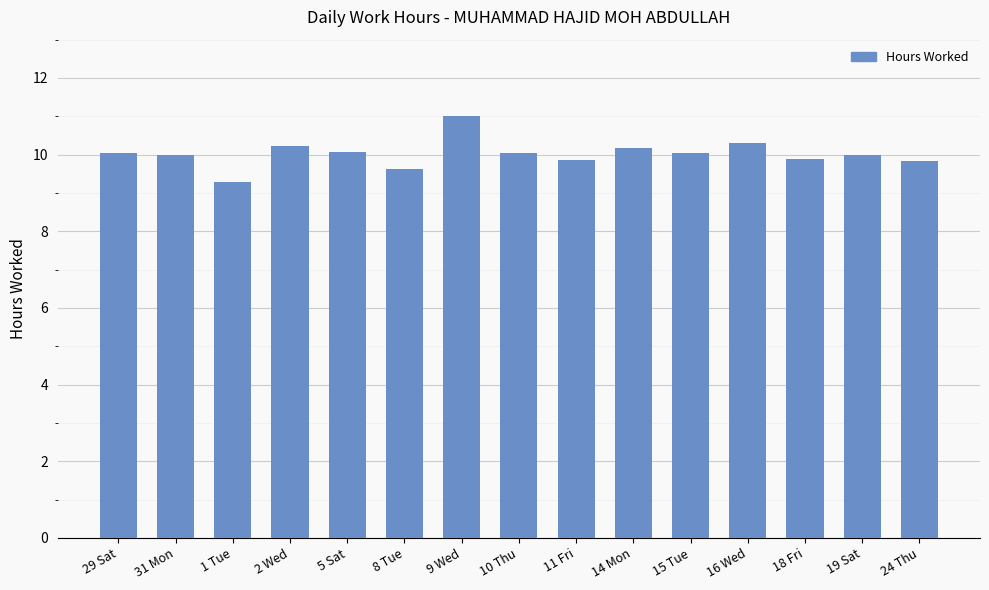

Between 11 Fri and 5 Sat, which is larger?

5 Sat